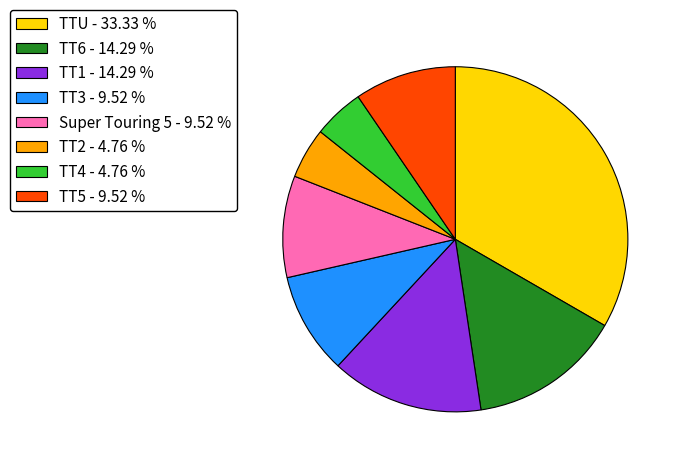

Which category has the biggest portion of the pie?

TTU - 33.33 %